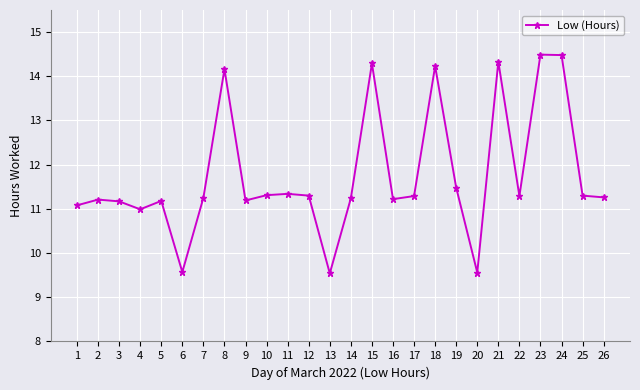

What is the value of the 18th point from the left?

14.2